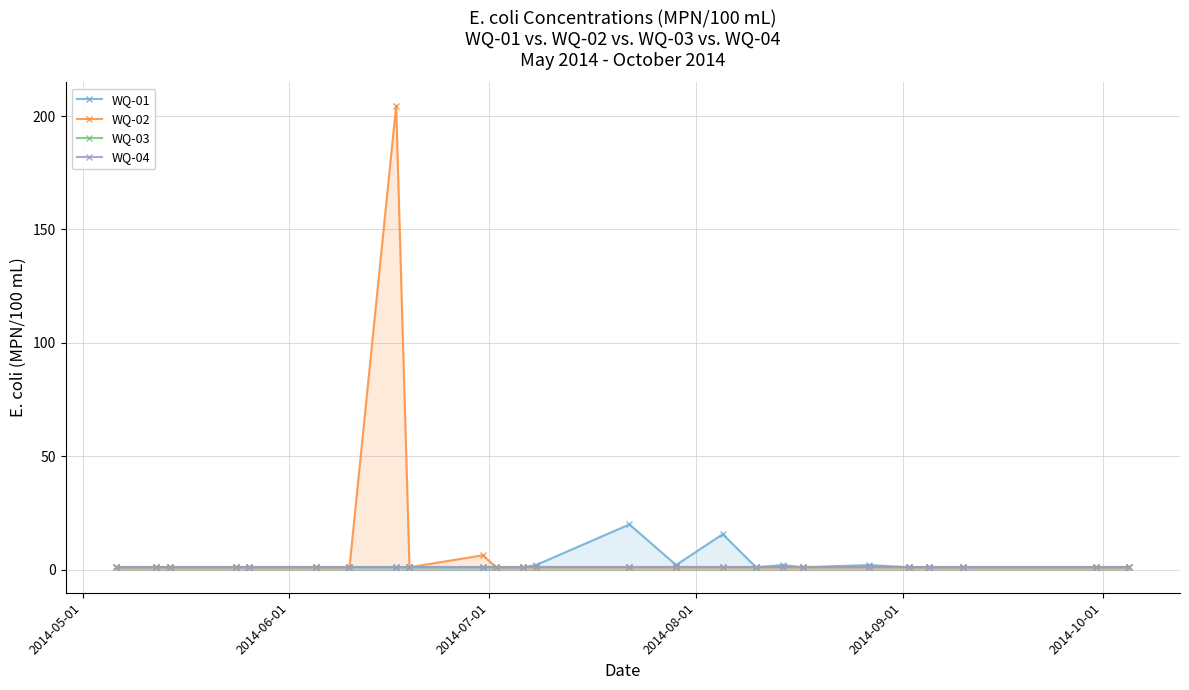

How many lines are shown in the chart?

4